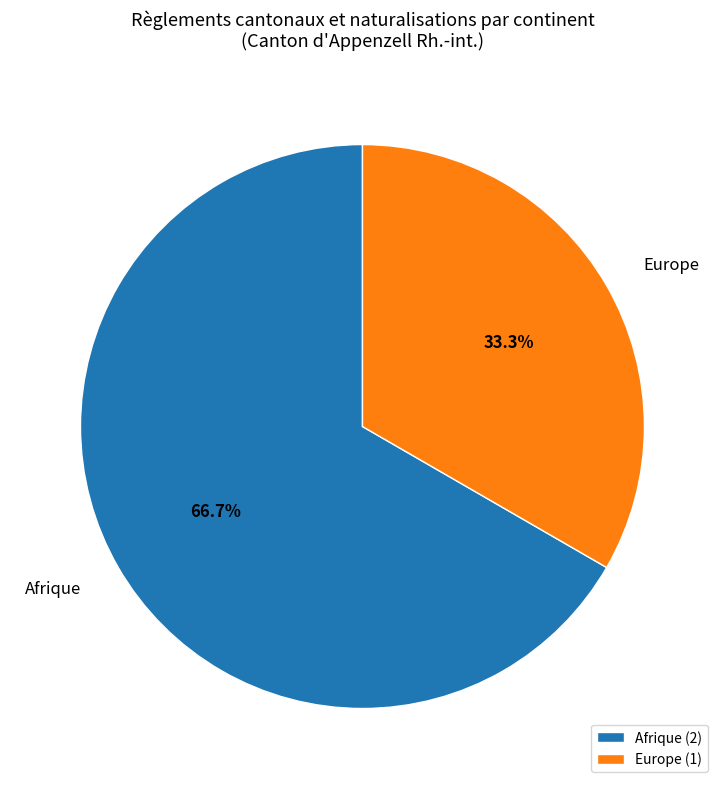

Do Afrique (2) and Europe (1) together represent more than half of the pie?

Yes